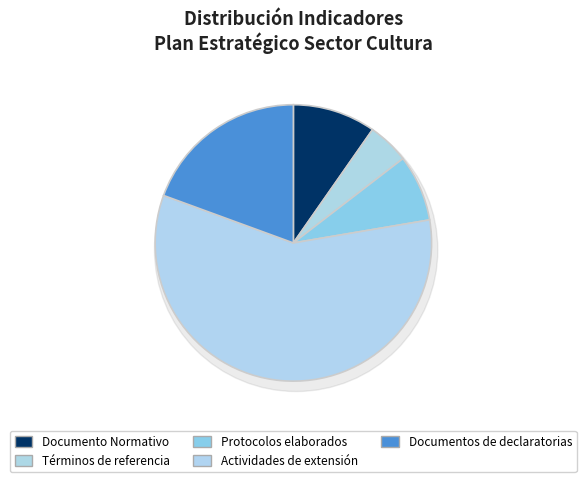

What is the majority slice?

Actividades de extensión